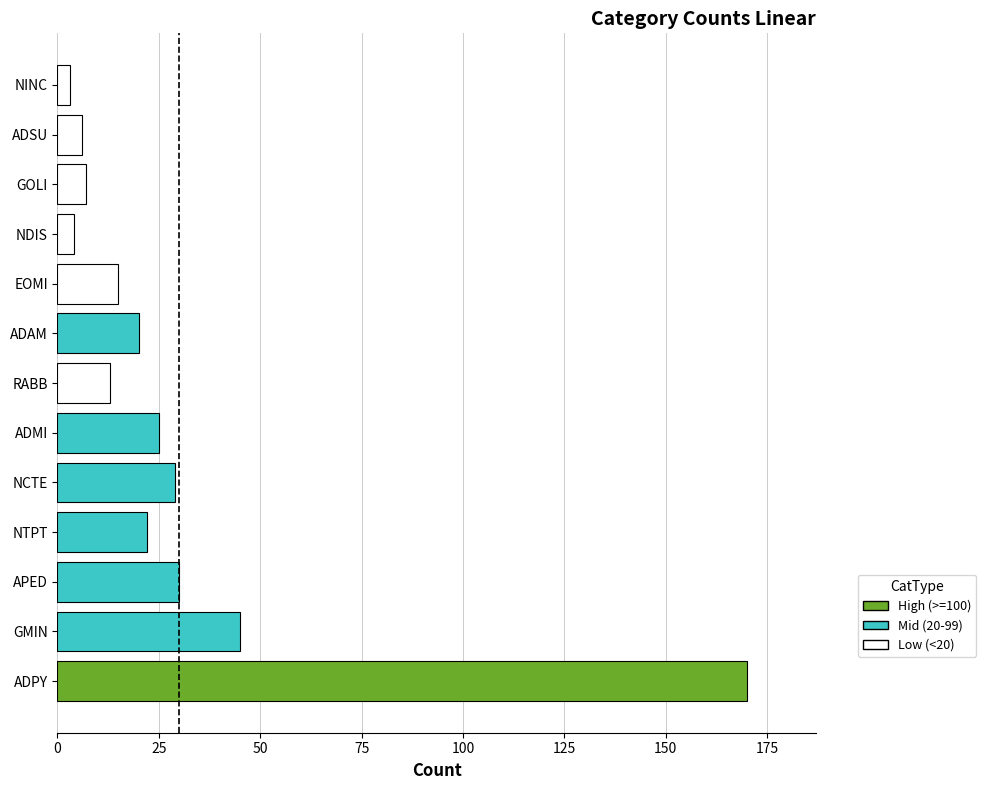

The value at ADPY is 63. True or false?

False